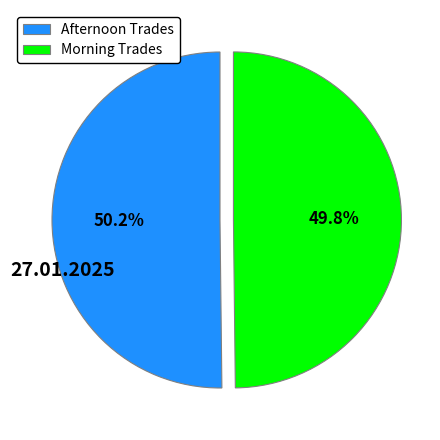

How many segments does this pie chart have?

2